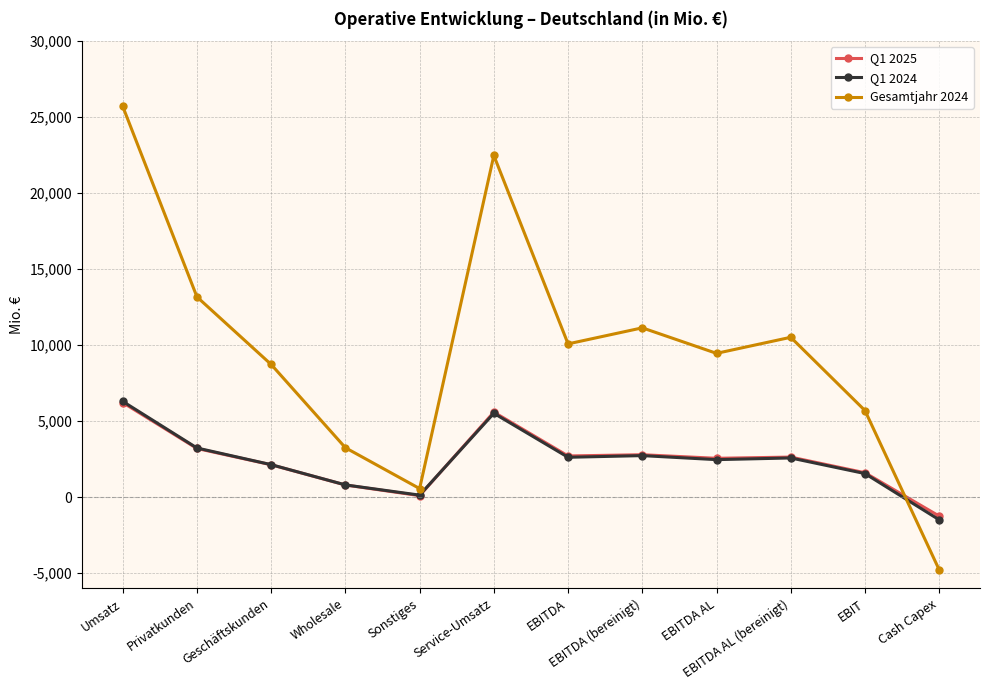

How many distinct data groups are displayed?

3